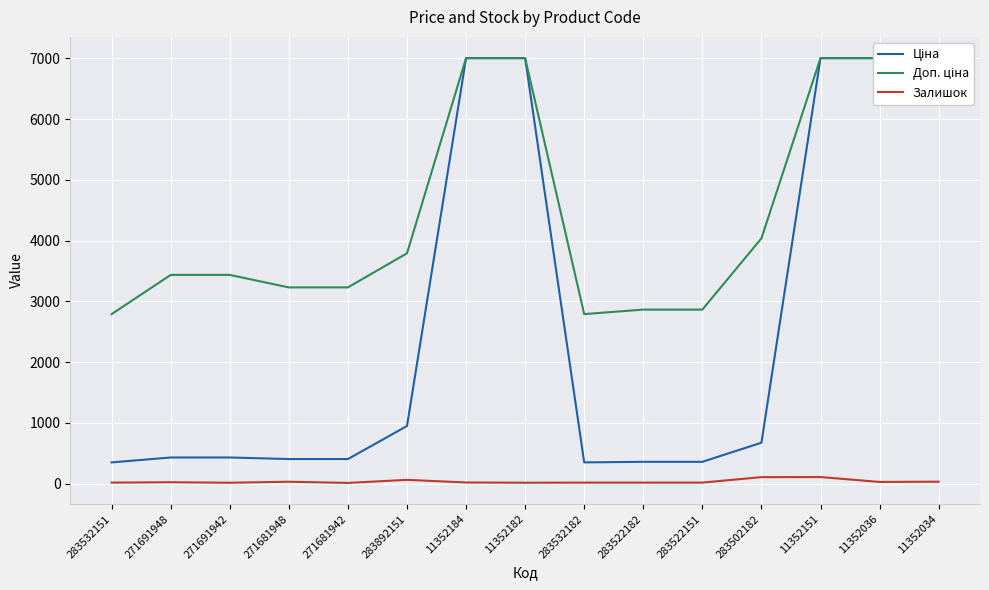

What is the difference between the highest and lowest values at 283532182?

2773.2